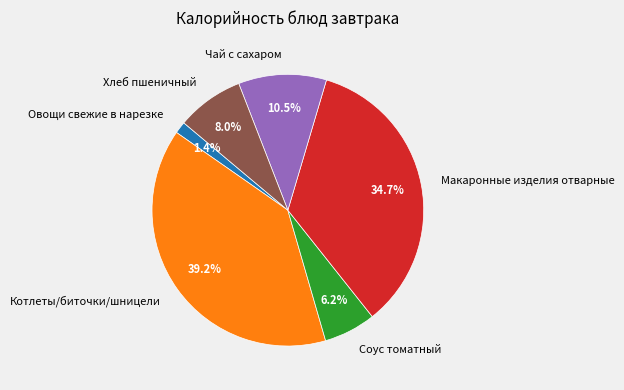

What portion of the pie excludes Чай с сахаром?

89.5%